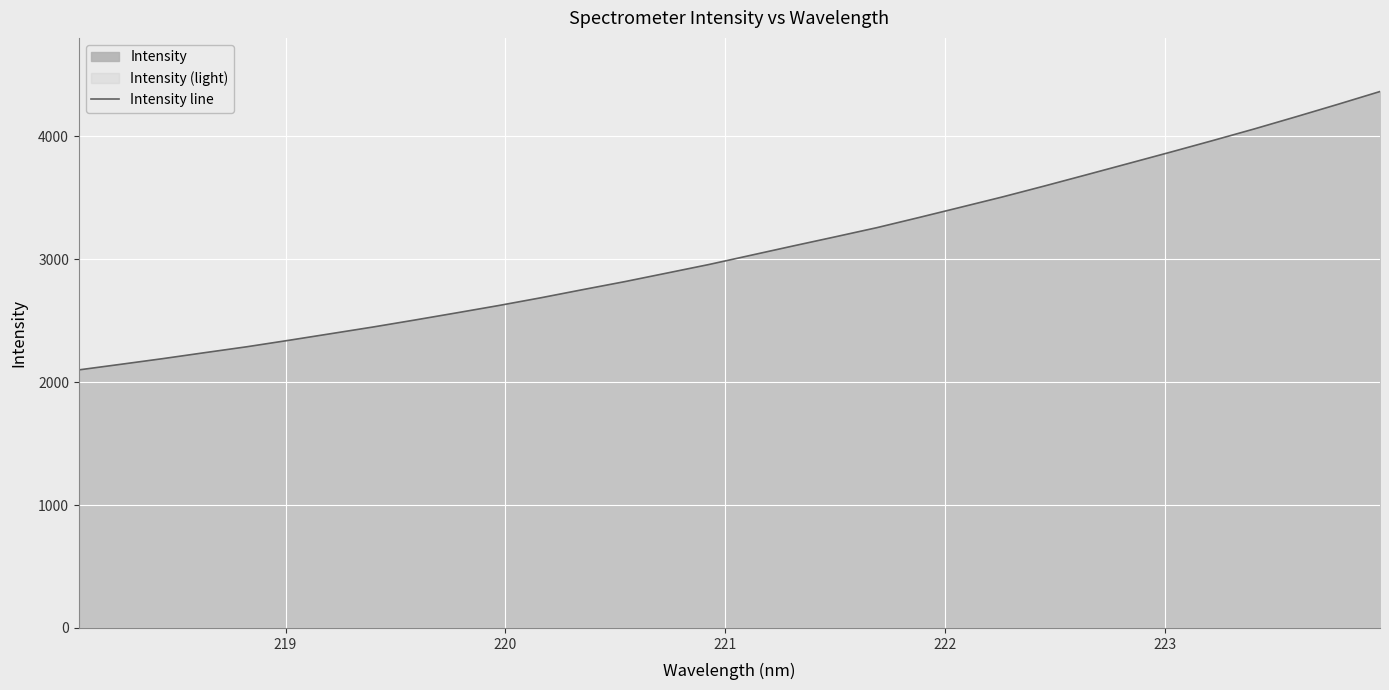

What is the difference between the maximum and minimum values?

2264.3